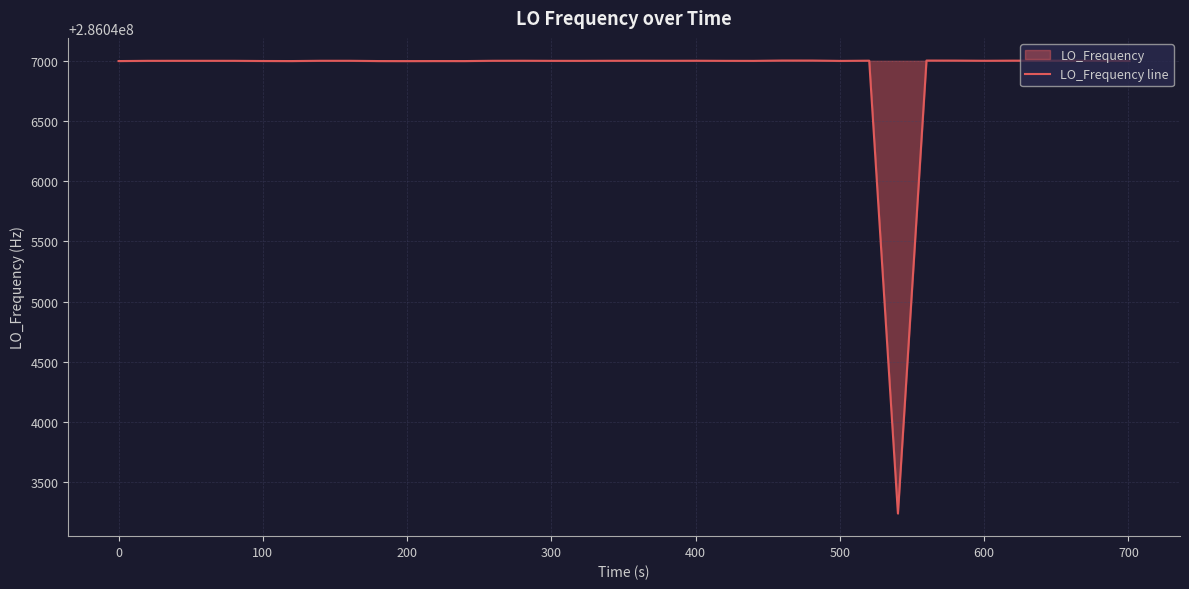

What is the difference between the maximum and minimum values?

3763.6